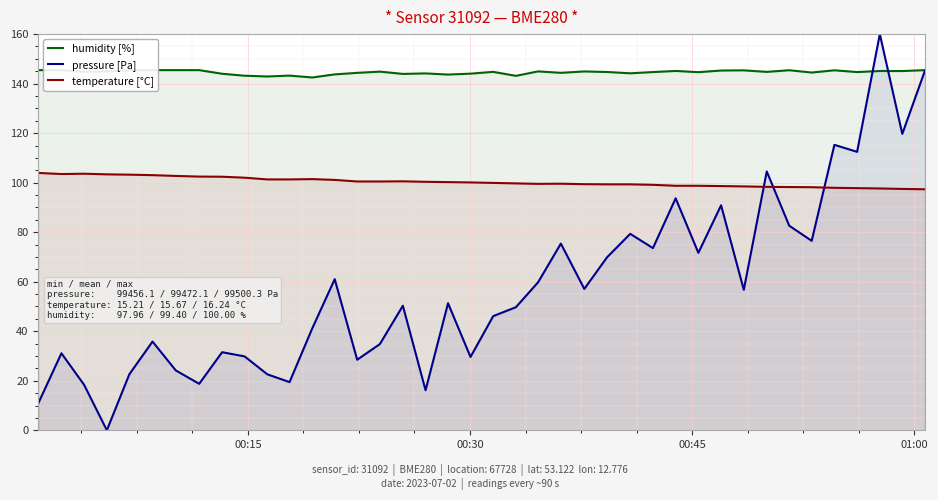

After their last crossing, which series has the higher values: temperature [°C] or pressure [Pa]?

pressure [Pa]